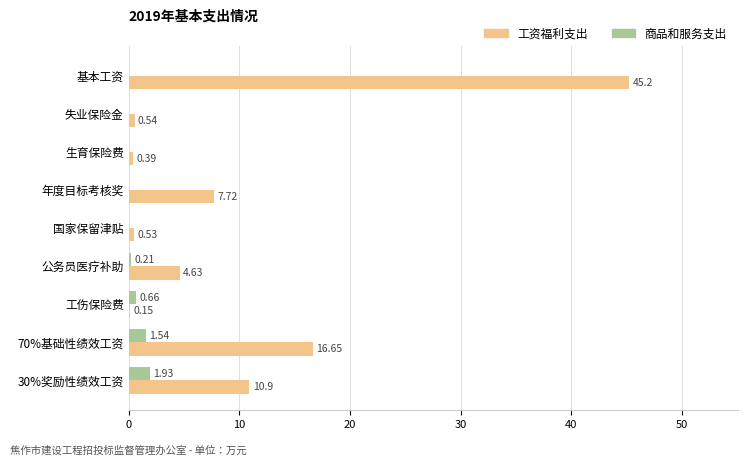

How many series are shown in this chart?

2